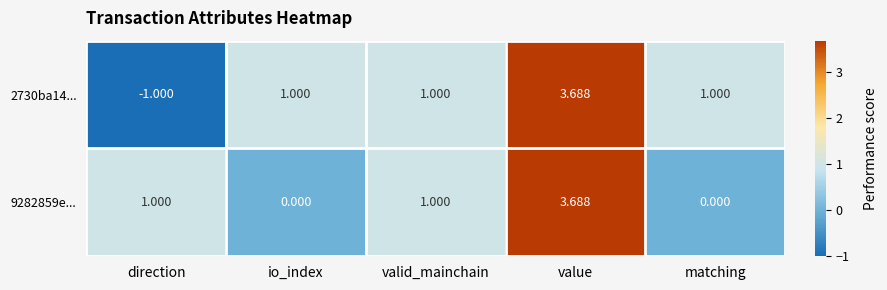

Is the value of 9282859e... at valid_mainchain greater than the value of 2730ba14... at direction?

Yes